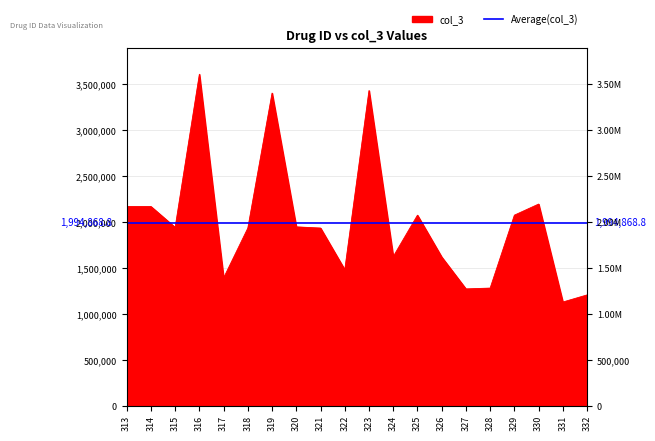

What is the sum of all values?

39897375